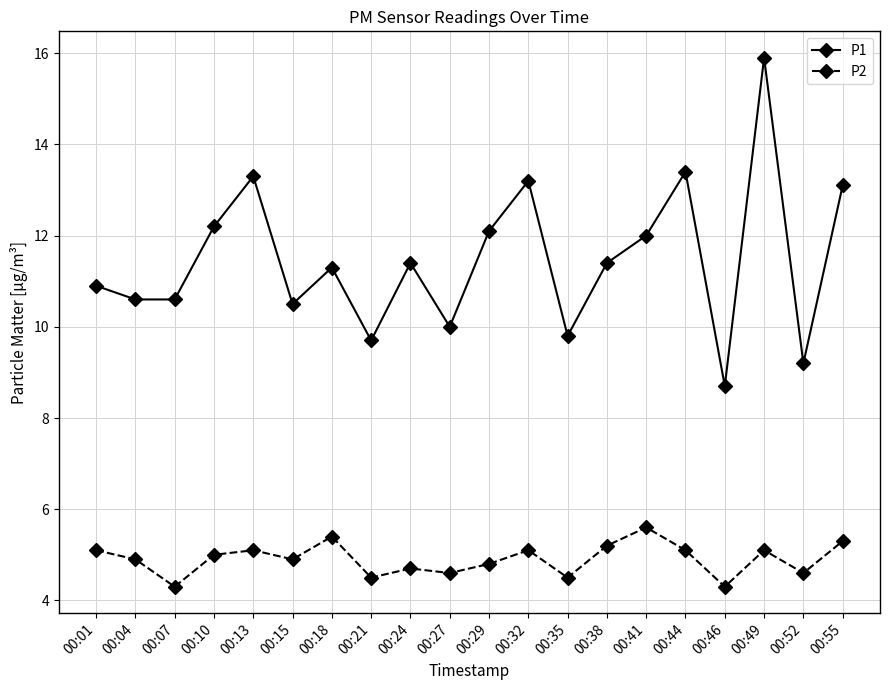

What is the minimum value for P2?

4.3